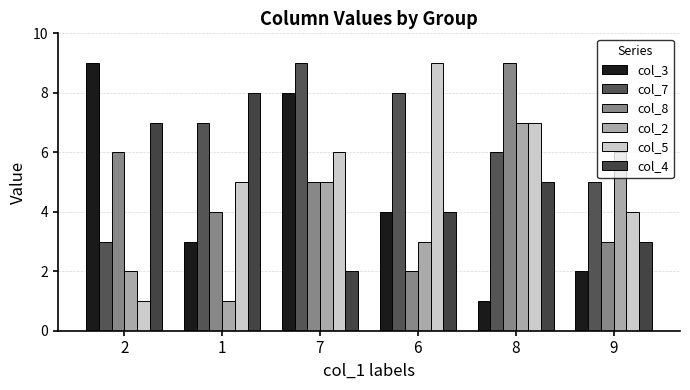

What is the label of the 2nd bar from the right?

8